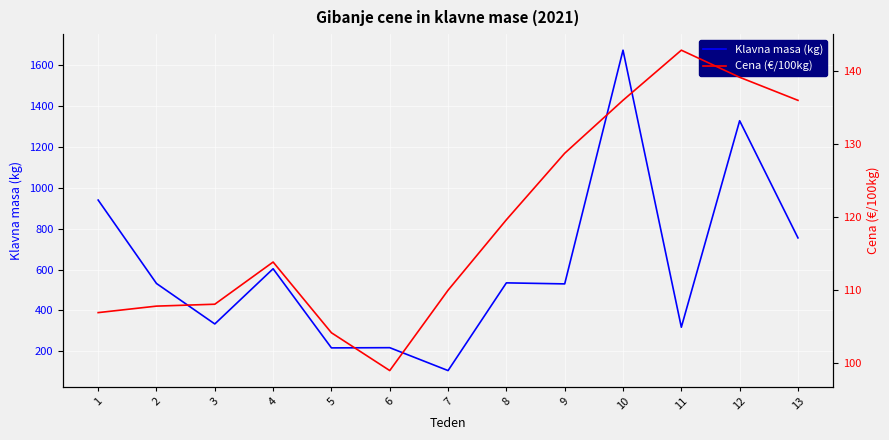

Is this an area chart (filled region under the line)?

No